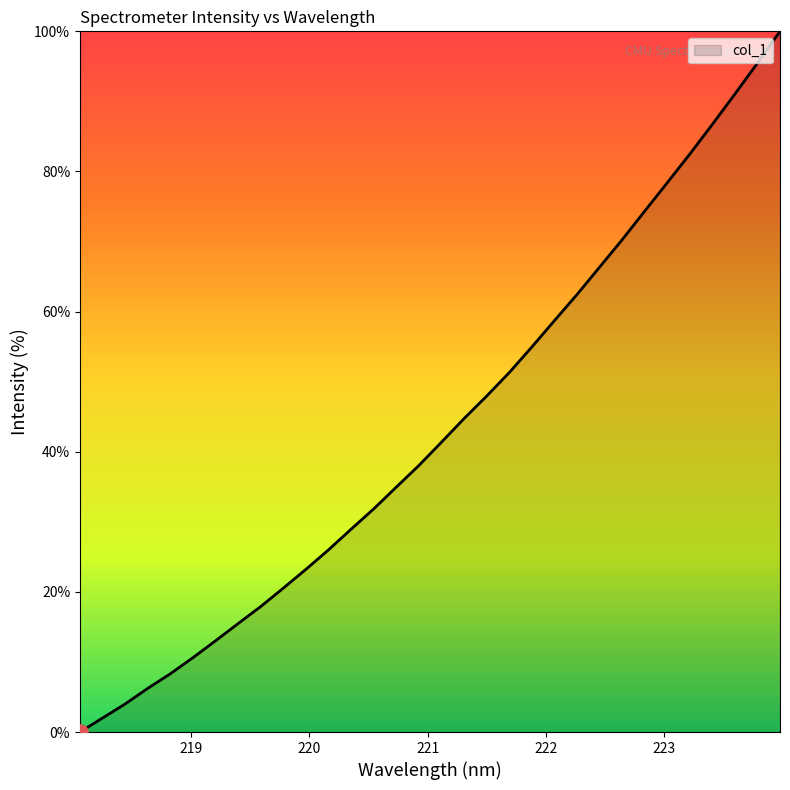

What is the difference between the maximum and minimum values?

100.0